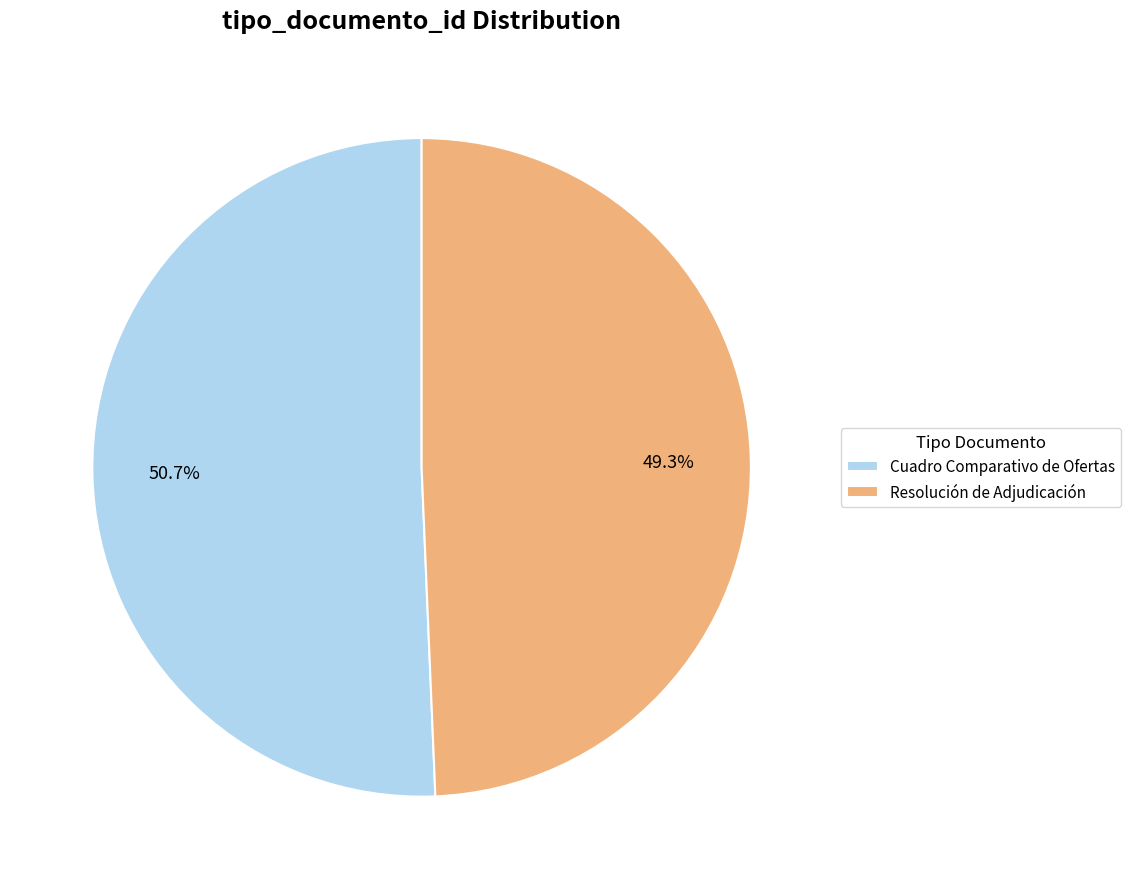

Which category has the biggest portion of the pie?

Cuadro Comparativo de Ofertas